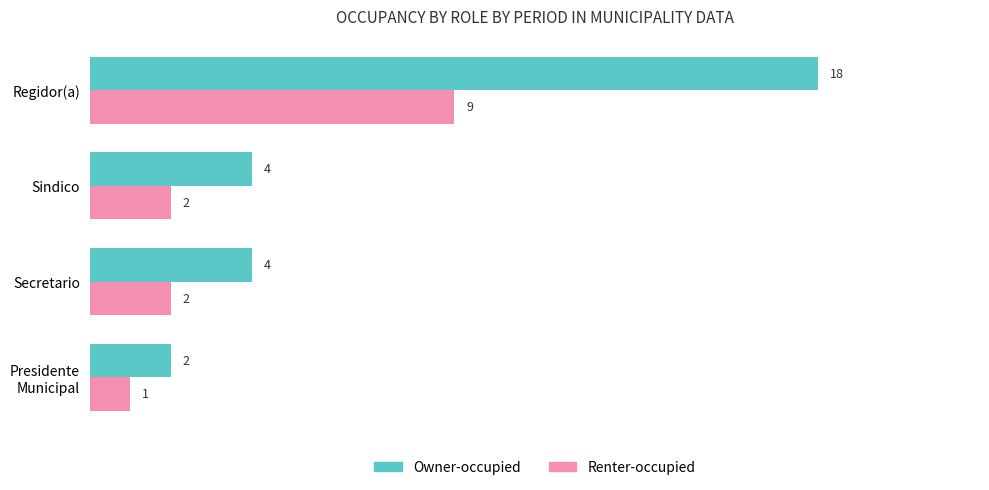

How many data points does each series have?

4